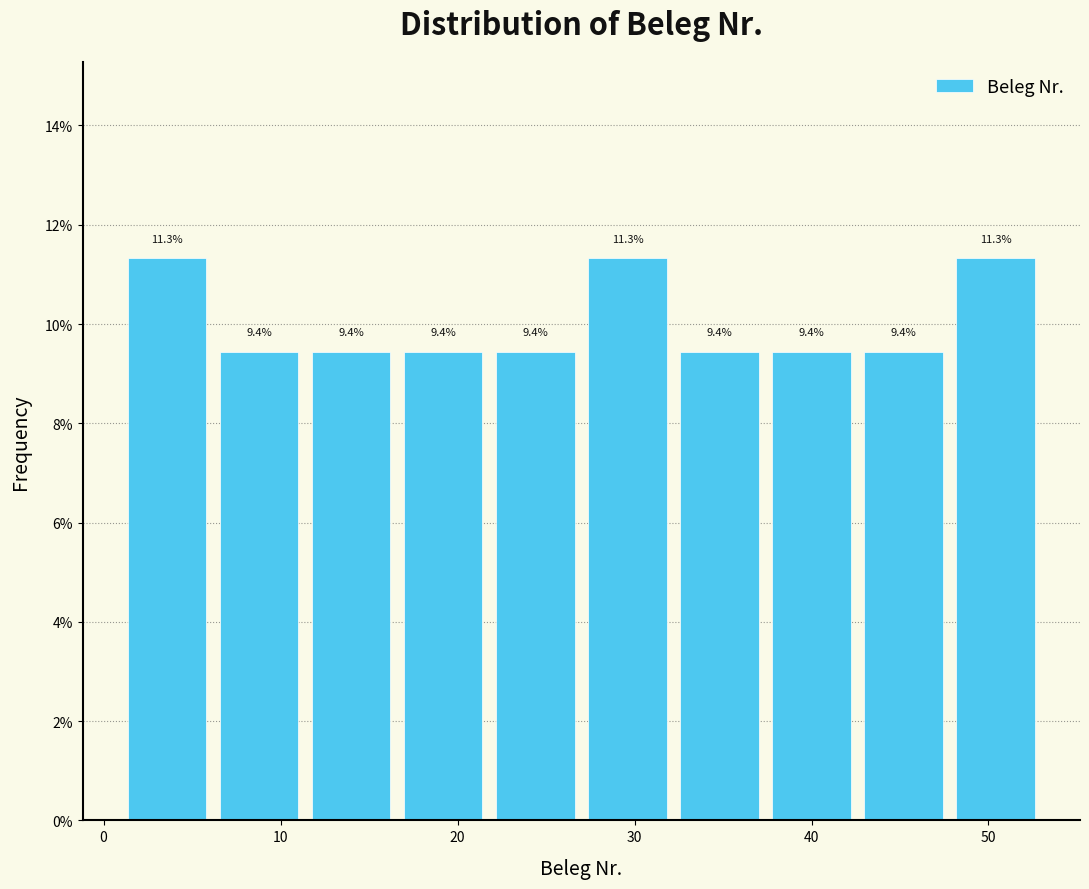

Reading left to right, list every bar in this chart as the range it spans on the x-axis followed by its height. The bar edges are not printed on the chart, so give them approximately, as read against the axis.

1.0 to 6.2: 11.3
6.2 to 11.4: 9.4
11.4 to 16.6: 9.4
16.6 to 21.8: 9.4
21.8 to 27.0: 9.4
27.0 to 32.2: 11.3
32.2 to 37.4: 9.4
37.4 to 42.6: 9.4
42.6 to 47.8: 9.4
47.8 to 53.0: 11.3